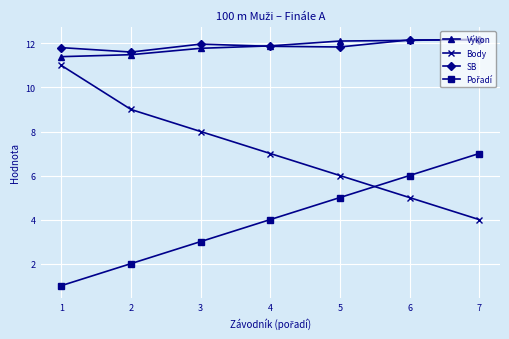

True or false: Body and Výkon cross at least once.

False